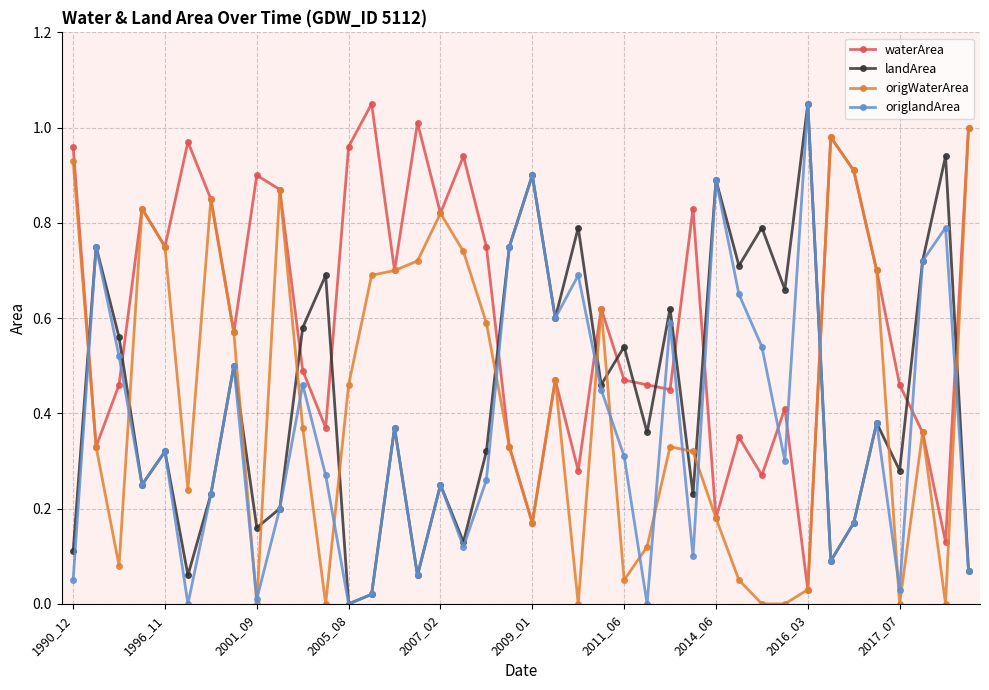

How many times do landArea and waterArea cross each other?

14